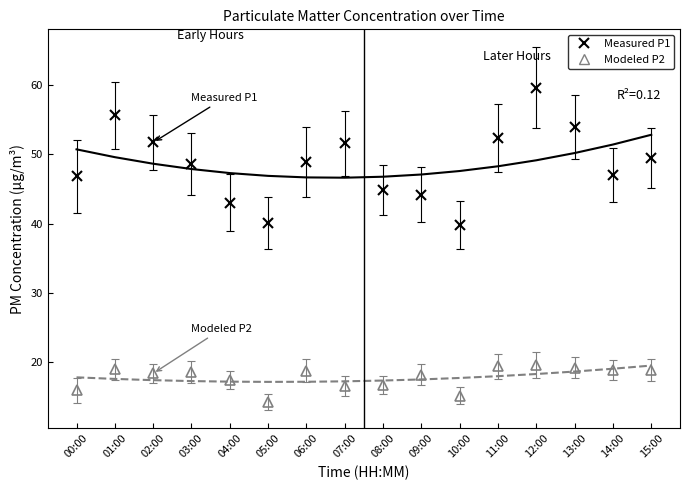

True or false: Modeled P2 and Measured P1 intersect in this chart.

False